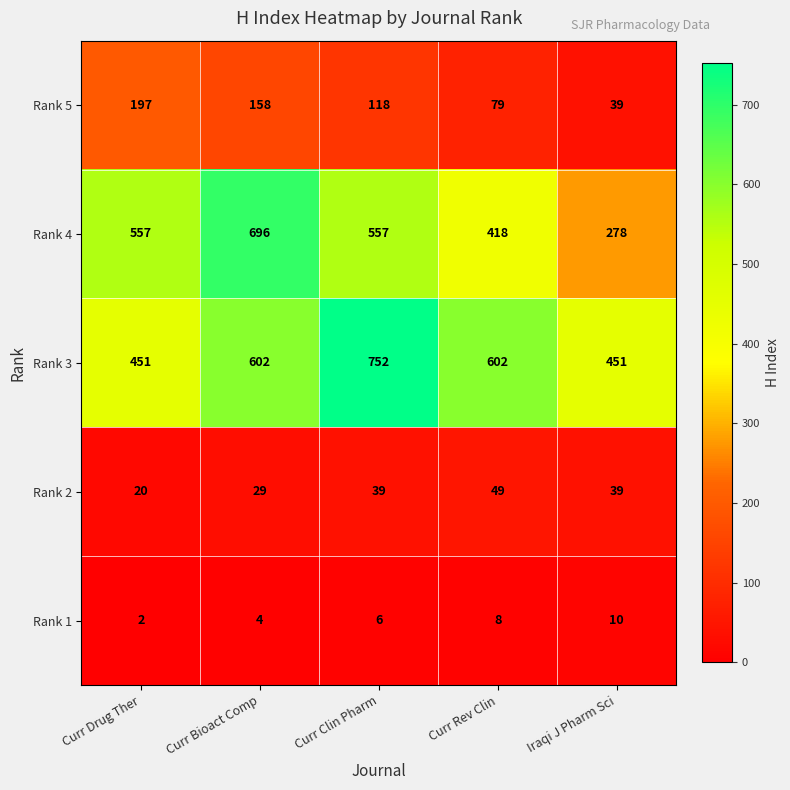

Rank the series at Curr Bioact Comp from lowest to highest value.

Rank 1, Rank 2, Rank 5, Rank 3, Rank 4